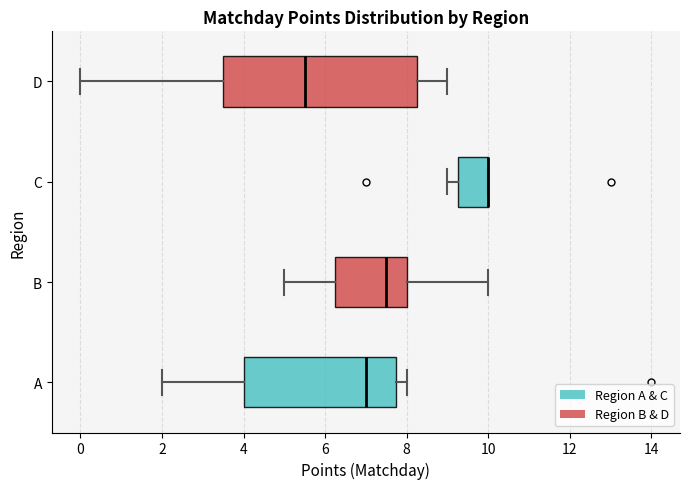

Reading bottom to top, read every box against the x-axis: the position of its median line, the range the box covers, and the ends of its whiskers. The values are not printed on the chart, so give them approximately, as read against the axis.

A: median 7.0, box 4.0 to 7.8, whiskers 2.0 to 8.0
B: median 7.6, box 6.2 to 8.0, whiskers 5.0 to 10.0
C: median 10.0 (drawn on the box's right edge), box 9.2 to 10.0, whiskers 9.0 to 10.0
D: median 5.6, box 3.6 to 8.2, whiskers 0.0 to 9.0